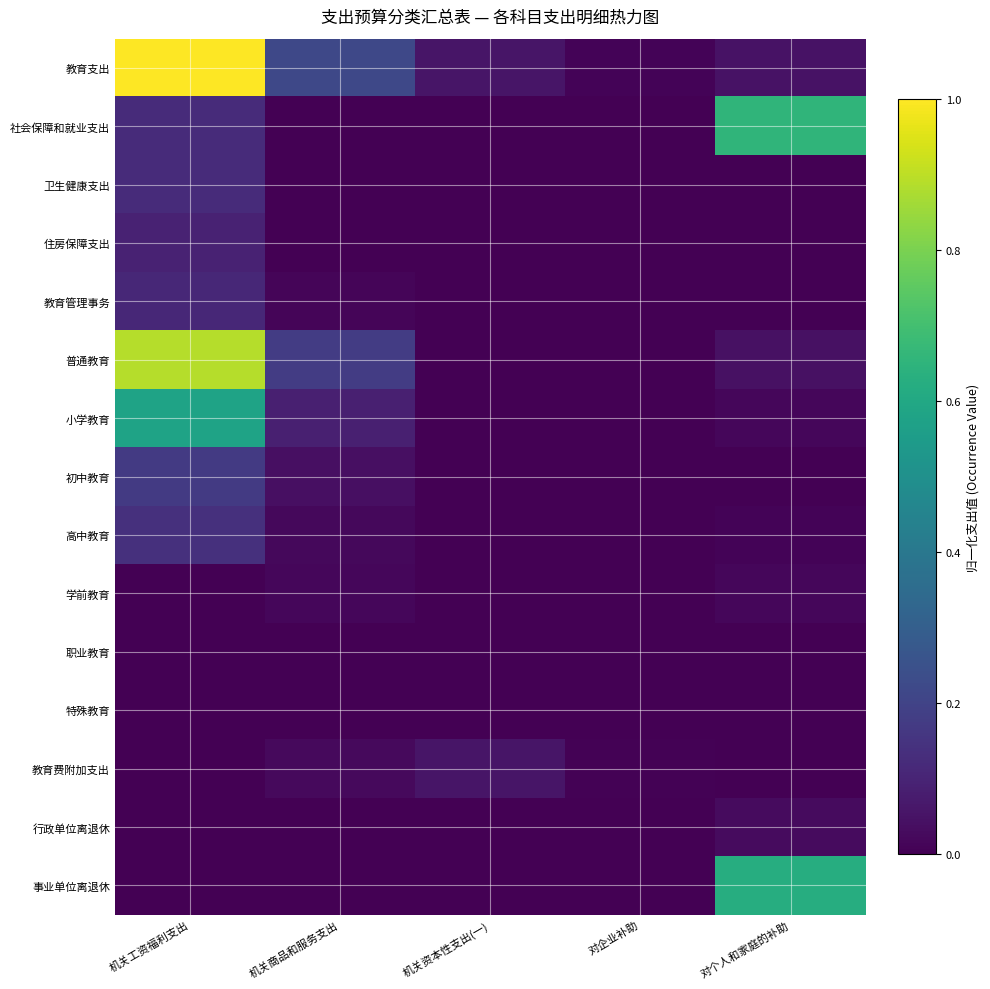

How many distinct data groups are displayed?

15